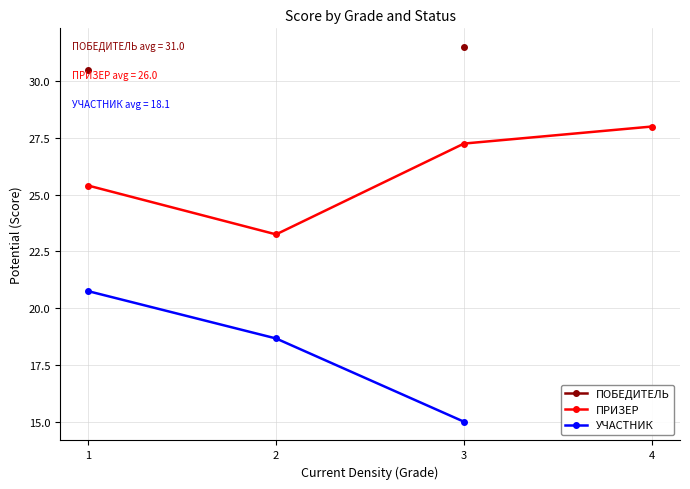

Between 1 and 2, which series saw the biggest shift?

ПРИЗЕР